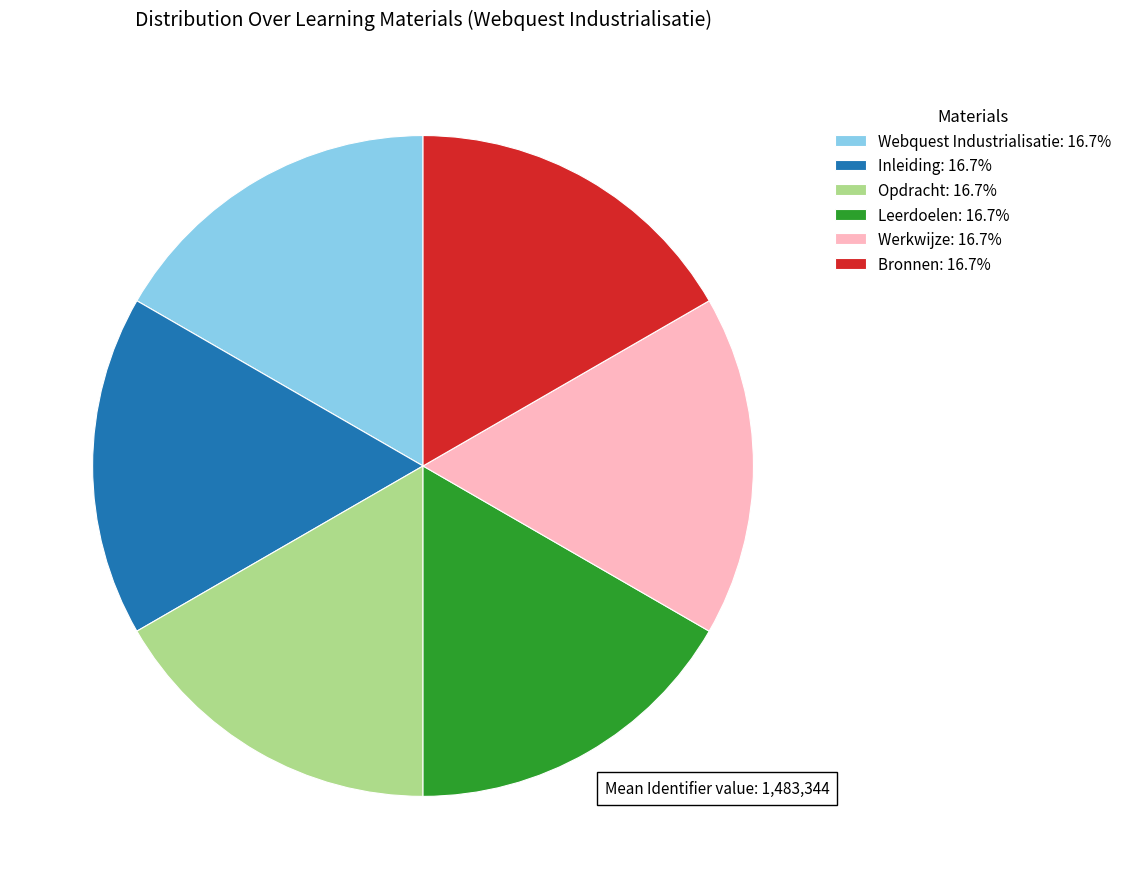

Is it true that Werkwijze is 17% of the pie?

True